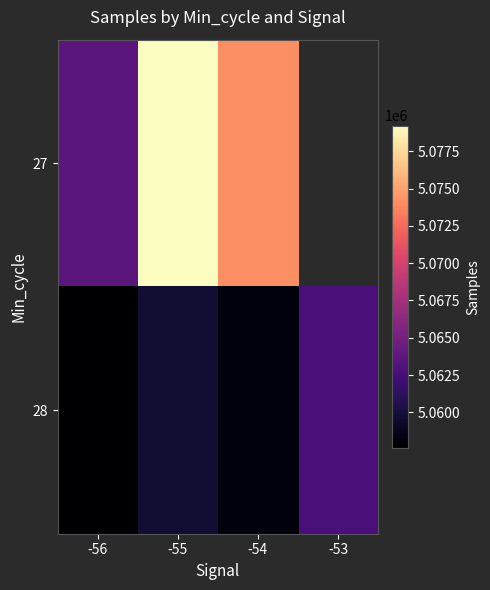

At which category does the chart reach its peak across all series?

-55